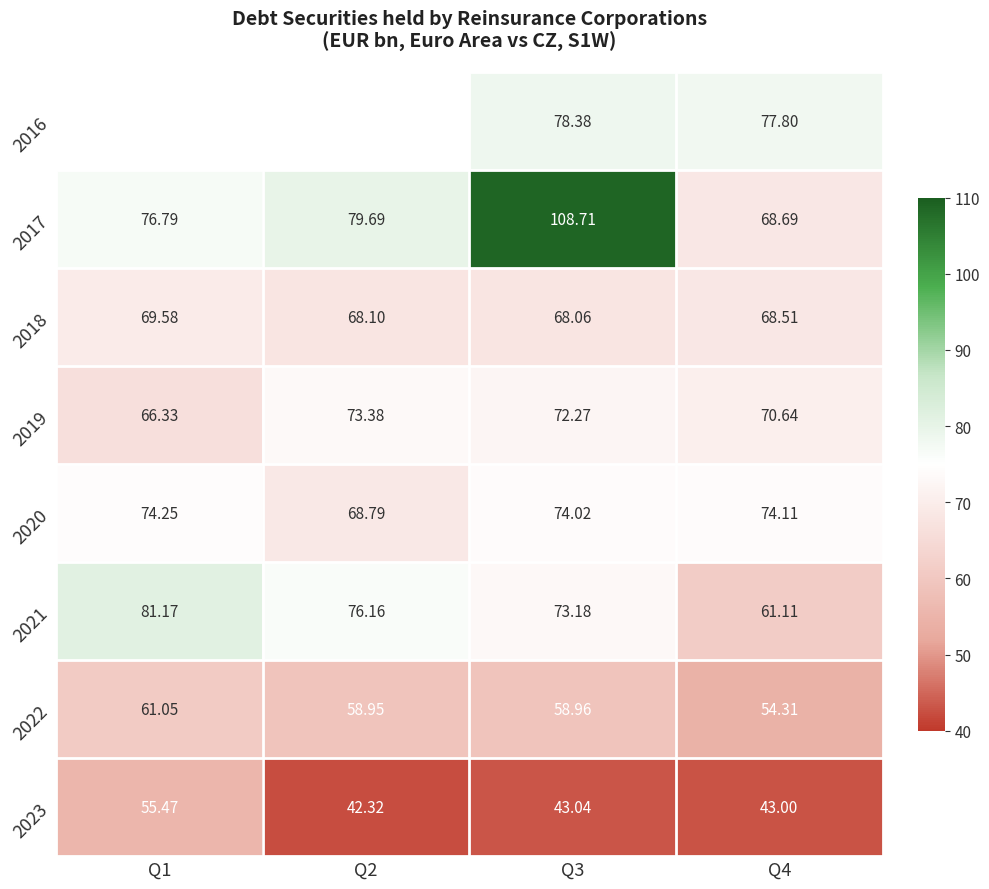

True or false: 2019 has a value of 36.7 at Q2.

False